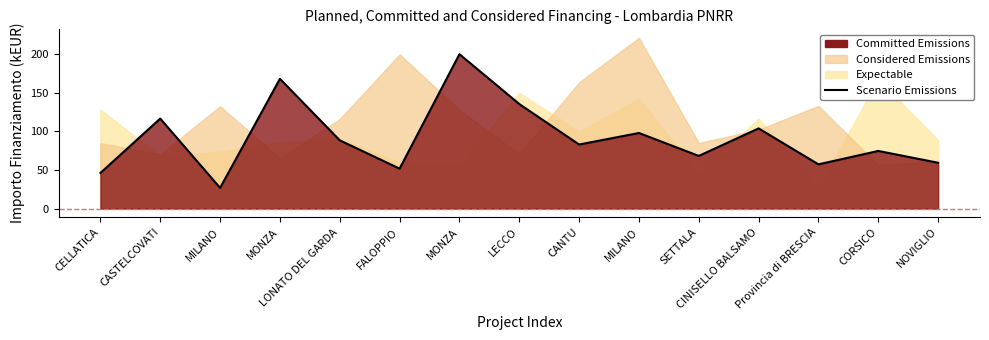

The value at LONATO DEL GARDA is 136.6. True or false?

False